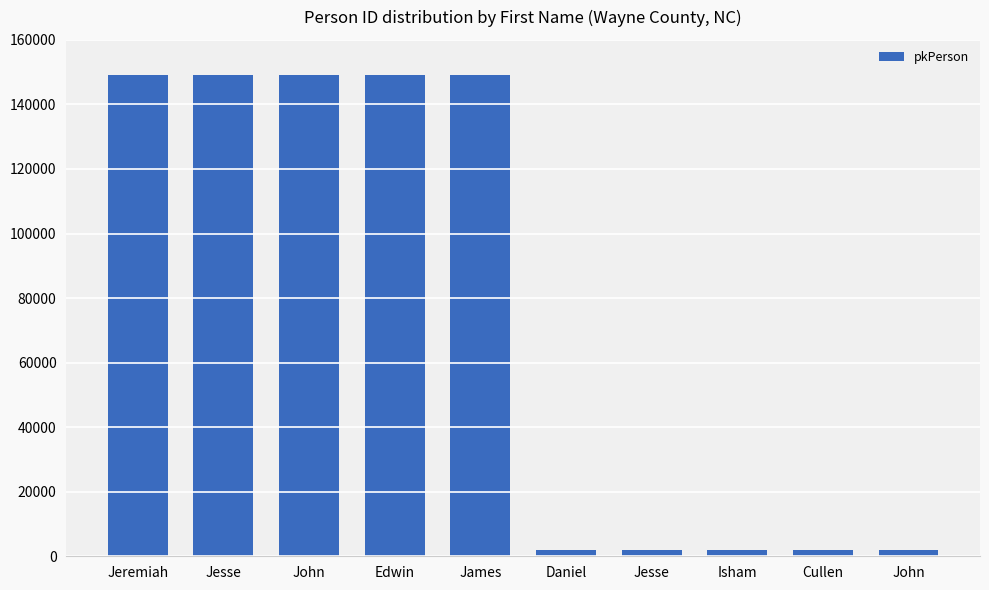

Reading right to left, extract all data points from this chart.

John=1927	Cullen=1926	Isham=1925	Jesse=1924	Daniel=1923	James=149181	Edwin=149180	John=149179	Jesse=149178	Jeremiah=149177